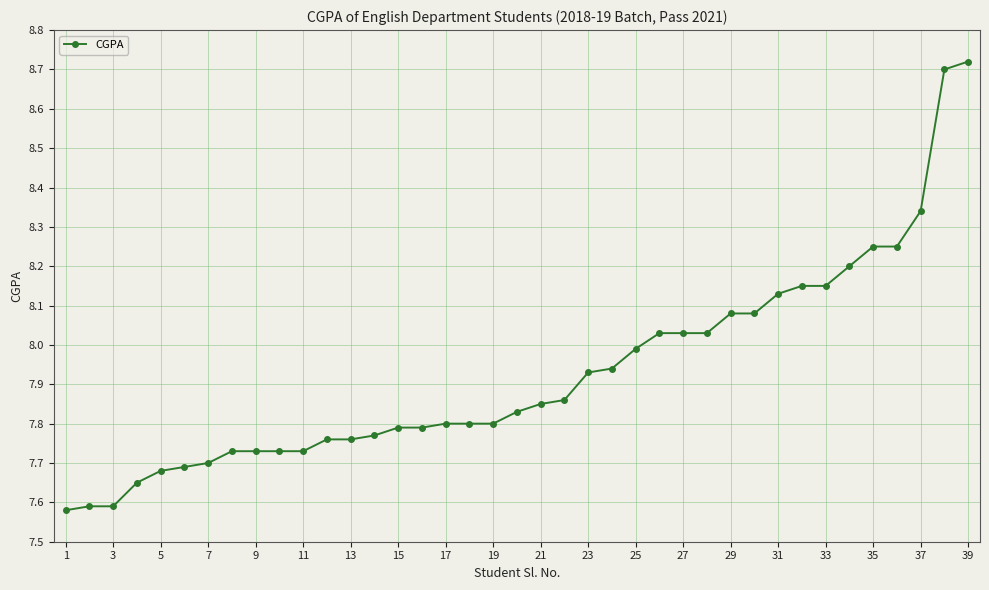

What is the difference between the maximum and minimum values?

1.1